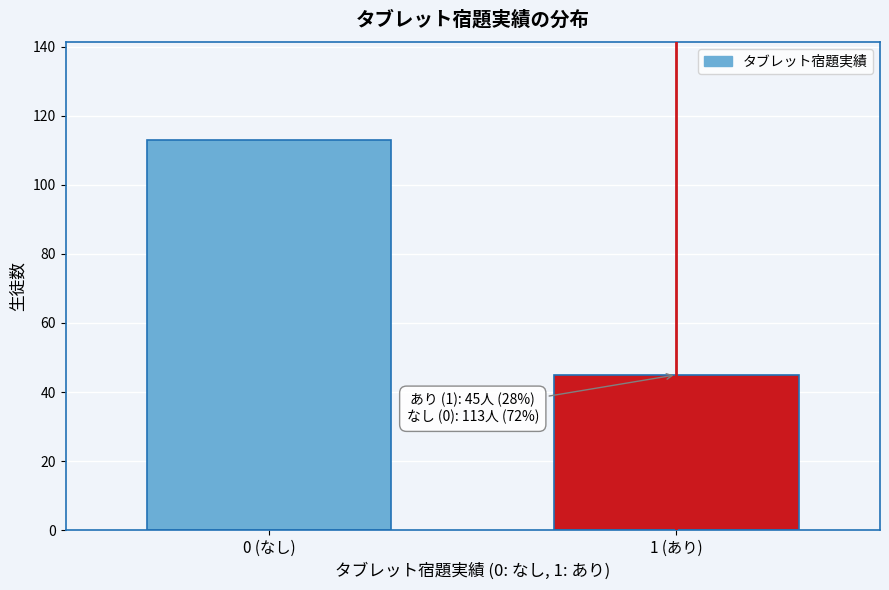

Reading left to right, list all the values displayed in this chart.

0 (なし)=113	1 (あり)=45